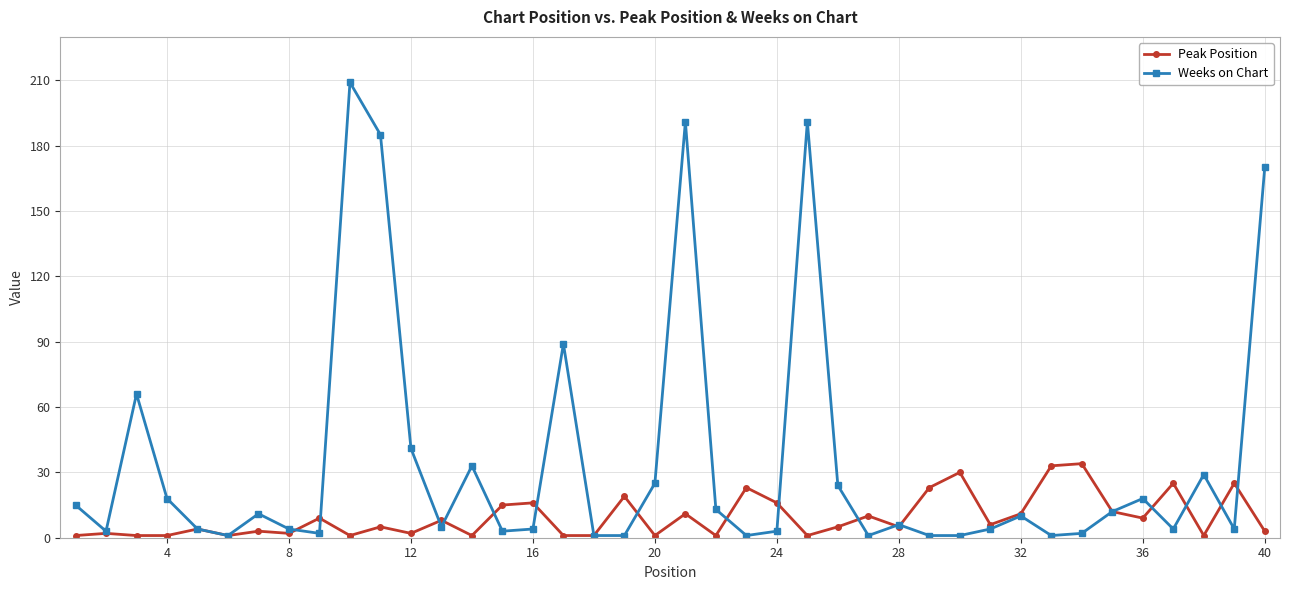

True or false: Peak Position has more than 1 interior local peaks.

True